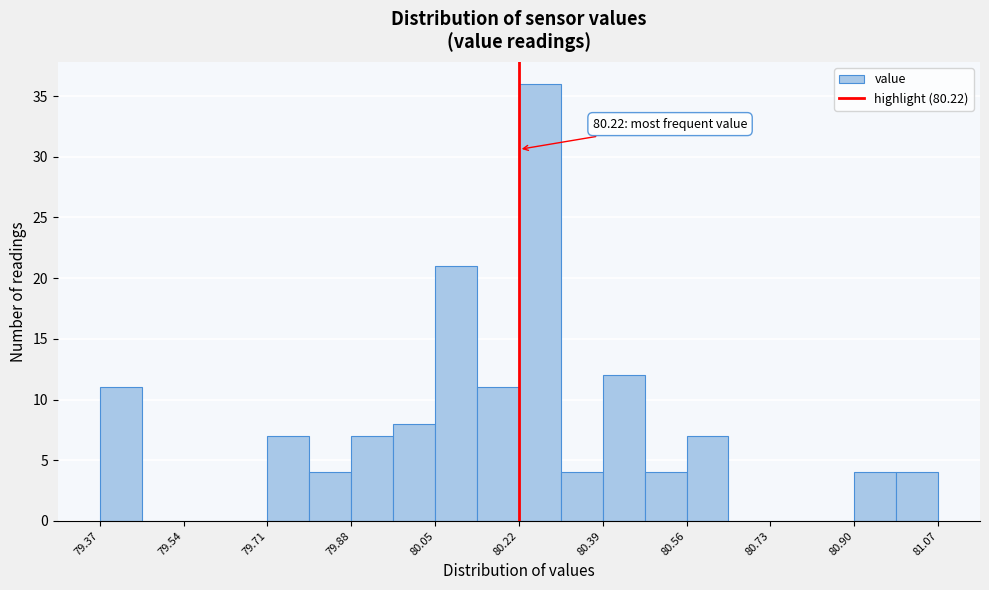

Over which range of the x-axis is the bar tallest?

80.220 to 80.305